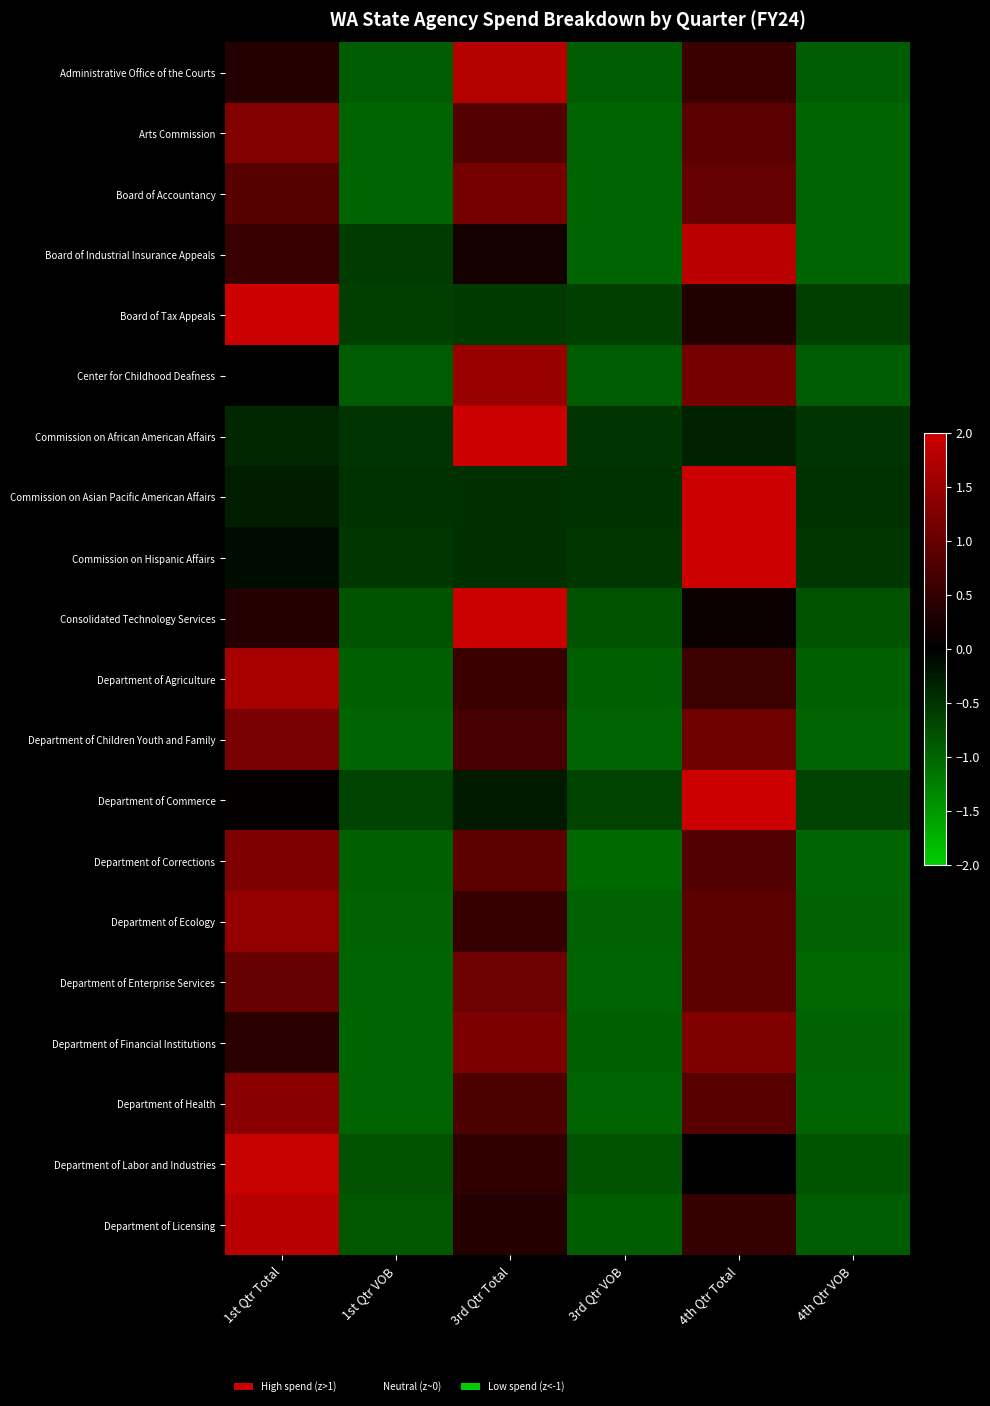

Reading left to right, transcribe all the data shown in this chart.

Administrative Office of the Courts: 1st Qtr Total=0.4	1st Qtr VOB=-0.9	3rd Qtr Total=1.8	3rd Qtr VOB=-0.9	4th Qtr Total=0.6	4th Qtr VOB=-0.9
Arts Commission: 1st Qtr Total=1.3	1st Qtr VOB=-1.0	3rd Qtr Total=0.8	3rd Qtr VOB=-1.0	4th Qtr Total=0.9	4th Qtr VOB=-1.0
Board of Accountancy: 1st Qtr Total=0.8	1st Qtr VOB=-1.0	3rd Qtr Total=1.1	3rd Qtr VOB=-1.0	4th Qtr Total=1.0	4th Qtr VOB=-1.0
Board of Industrial Insurance Appeals: 1st Qtr Total=0.5	1st Qtr VOB=-0.6	3rd Qtr Total=0.2	3rd Qtr VOB=-1.0	4th Qtr Total=1.8	4th Qtr VOB=-1.0
Board of Tax Appeals: 1st Qtr Total=2.0	1st Qtr VOB=-0.6	3rd Qtr Total=-0.6	3rd Qtr VOB=-0.6	4th Qtr Total=0.3	4th Qtr VOB=-0.6
Center for Childhood Deafness: 1st Qtr Total=0.0	1st Qtr VOB=-0.9	3rd Qtr Total=1.5	3rd Qtr VOB=-0.9	4th Qtr Total=1.2	4th Qtr VOB=-0.9
Commission on African American Affairs: 1st Qtr Total=-0.4	1st Qtr VOB=-0.5	3rd Qtr Total=2.0	3rd Qtr VOB=-0.5	4th Qtr Total=-0.3	4th Qtr VOB=-0.5
Commission on Asian Pacific American Affairs: 1st Qtr Total=-0.3	1st Qtr VOB=-0.5	3rd Qtr Total=-0.5	3rd Qtr VOB=-0.5	4th Qtr Total=2.0	4th Qtr VOB=-0.5
Commission on Hispanic Affairs: 1st Qtr Total=-0.1	1st Qtr VOB=-0.5	3rd Qtr Total=-0.5	3rd Qtr VOB=-0.5	4th Qtr Total=2.0	4th Qtr VOB=-0.5
Consolidated Technology Services: 1st Qtr Total=0.3	1st Qtr VOB=-0.8	3rd Qtr Total=2.0	3rd Qtr VOB=-0.8	4th Qtr Total=0.1	4th Qtr VOB=-0.8
Department of Agriculture: 1st Qtr Total=1.6	1st Qtr VOB=-0.9	3rd Qtr Total=0.6	3rd Qtr VOB=-0.9	4th Qtr Total=0.6	4th Qtr VOB=-0.9
Department of Children Youth and Family: 1st Qtr Total=1.2	1st Qtr VOB=-1.0	3rd Qtr Total=0.7	3rd Qtr VOB=-1.0	4th Qtr Total=1.1	4th Qtr VOB=-1.0
Department of Commerce: 1st Qtr Total=0.0	1st Qtr VOB=-0.7	3rd Qtr Total=-0.3	3rd Qtr VOB=-0.7	4th Qtr Total=2.0	4th Qtr VOB=-0.6
Department of Corrections: 1st Qtr Total=1.2	1st Qtr VOB=-0.9	3rd Qtr Total=0.9	3rd Qtr VOB=-1.0	4th Qtr Total=0.8	4th Qtr VOB=-1.0
Department of Ecology: 1st Qtr Total=1.4	1st Qtr VOB=-1.0	3rd Qtr Total=0.5	3rd Qtr VOB=-1.0	4th Qtr Total=0.9	4th Qtr VOB=-1.0
Department of Enterprise Services: 1st Qtr Total=1.0	1st Qtr VOB=-1.0	3rd Qtr Total=1.1	3rd Qtr VOB=-1.0	4th Qtr Total=0.9	4th Qtr VOB=-1.0
Department of Financial Institutions: 1st Qtr Total=0.4	1st Qtr VOB=-1.0	3rd Qtr Total=1.2	3rd Qtr VOB=-0.9	4th Qtr Total=1.3	4th Qtr VOB=-1.0
Department of Health: 1st Qtr Total=1.3	1st Qtr VOB=-1.0	3rd Qtr Total=0.7	3rd Qtr VOB=-1.0	4th Qtr Total=0.9	4th Qtr VOB=-1.0
Department of Labor and Industries: 1st Qtr Total=2.0	1st Qtr VOB=-0.8	3rd Qtr Total=0.5	3rd Qtr VOB=-0.8	4th Qtr Total=-0.0	4th Qtr VOB=-0.8
Department of Licensing: 1st Qtr Total=1.8	1st Qtr VOB=-0.9	3rd Qtr Total=0.3	3rd Qtr VOB=-0.9	4th Qtr Total=0.5	4th Qtr VOB=-0.9